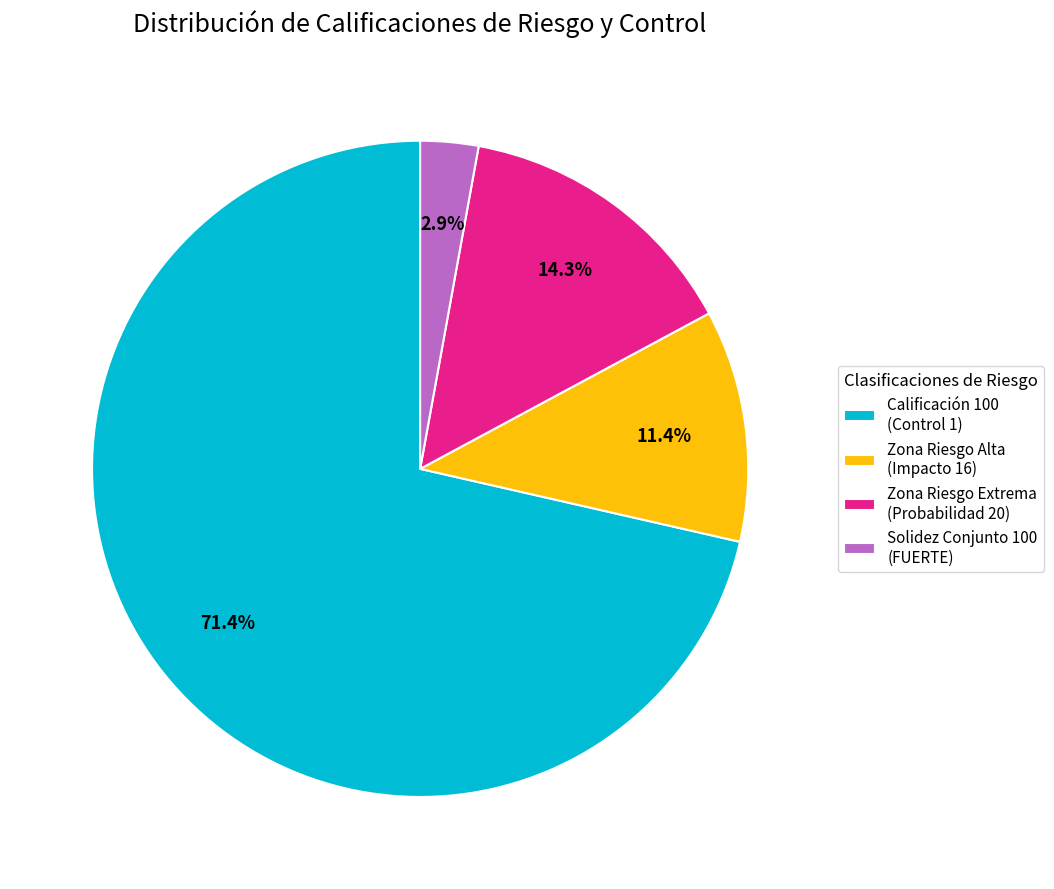

What percentage is NOT represented by Zona Riesgo Alta (Impacto 16)?

88.6%